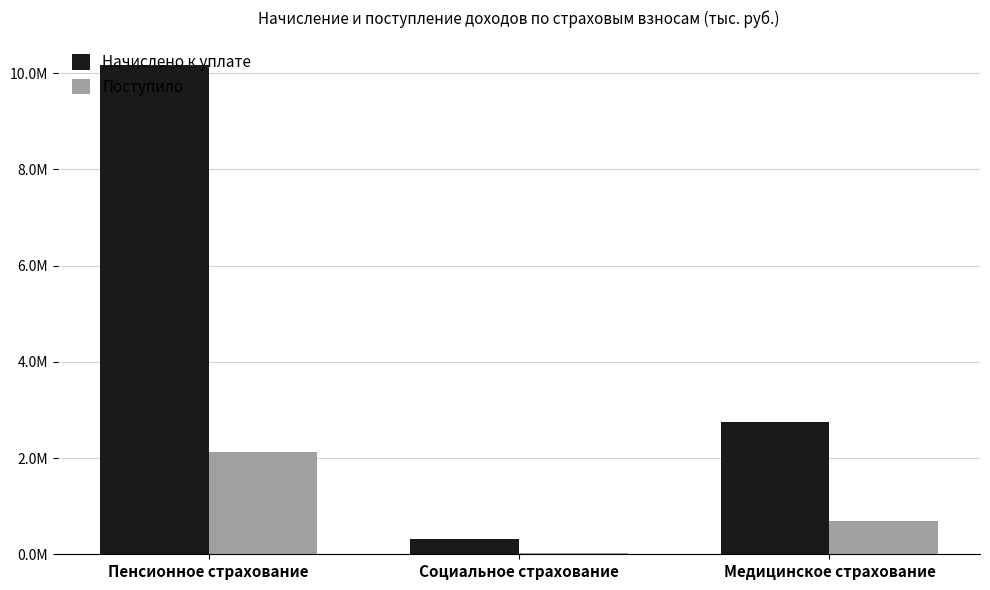

List the series in order of their peak value, lowest first.

Поступило, Начислено к уплате